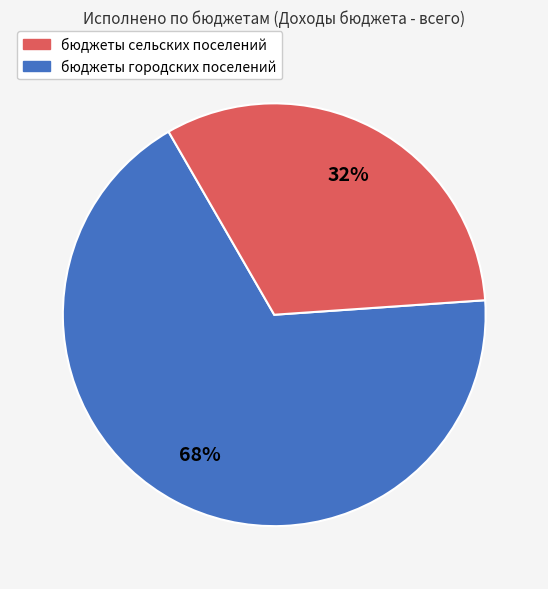

Is there any slice that represents more than half of the pie?

Yes